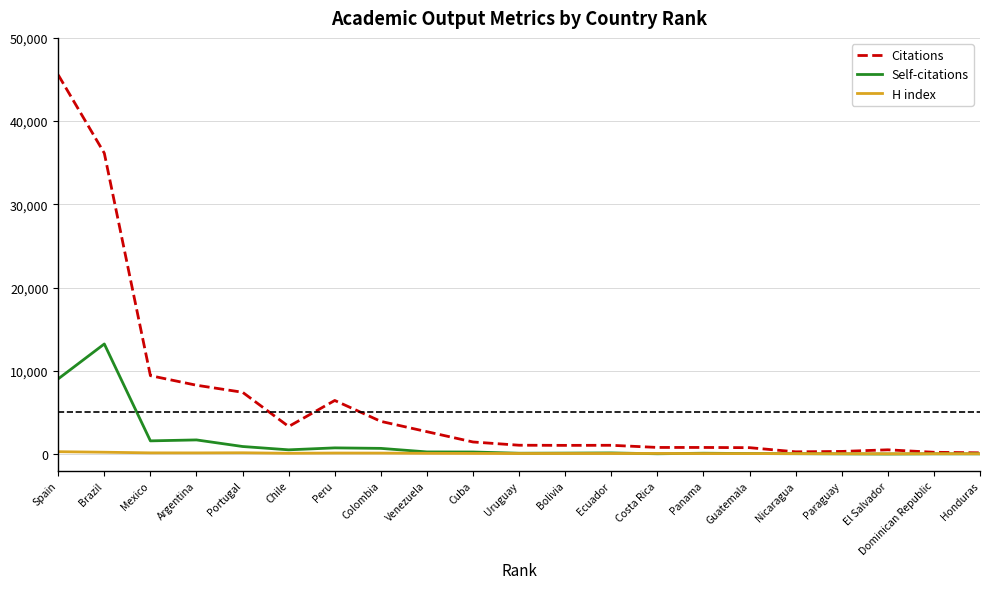

List the series in order of their peak value, highest first.

Citations, Self-citations, H index